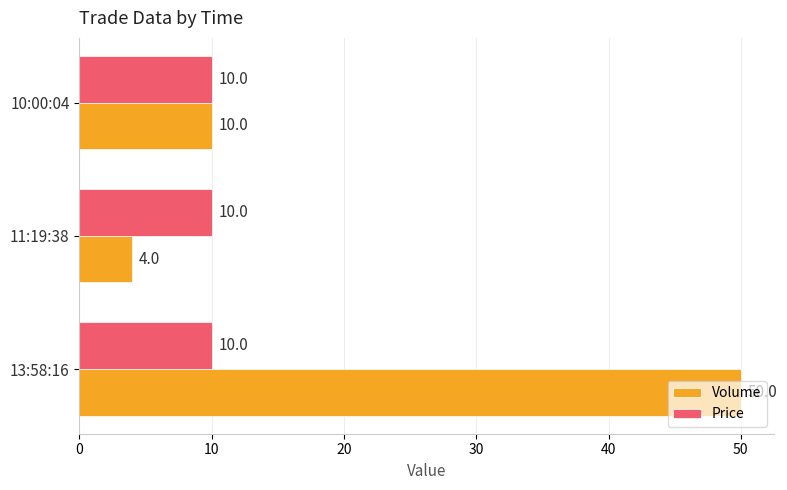

What is the sum of all Price values?

30